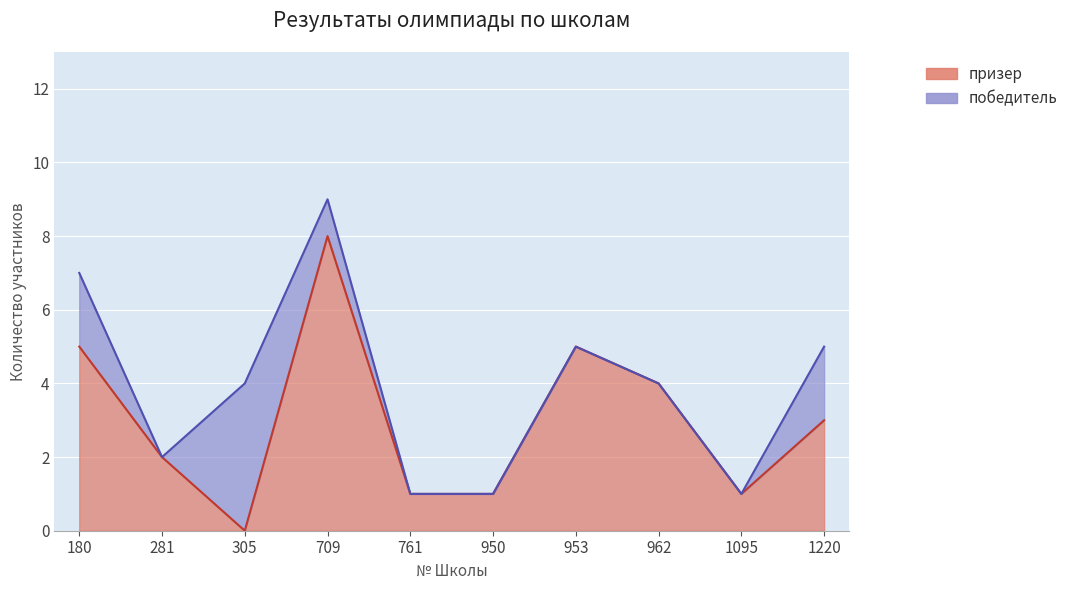

What is the average value?

3